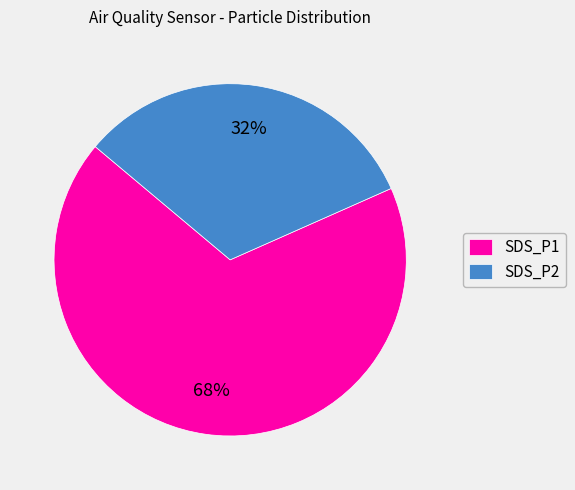

Rank the categories by value from lowest to highest.

SDS_P2, SDS_P1